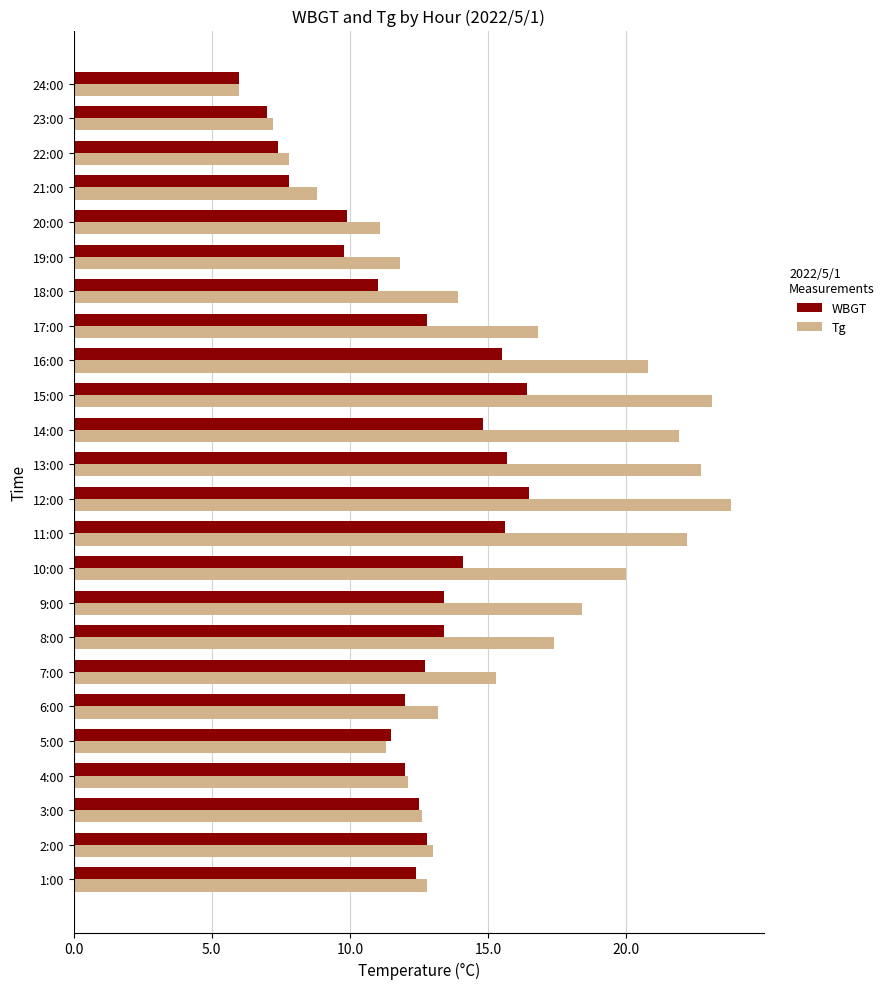

Between 7:00 and 23:00, which series saw the biggest shift?

Tg